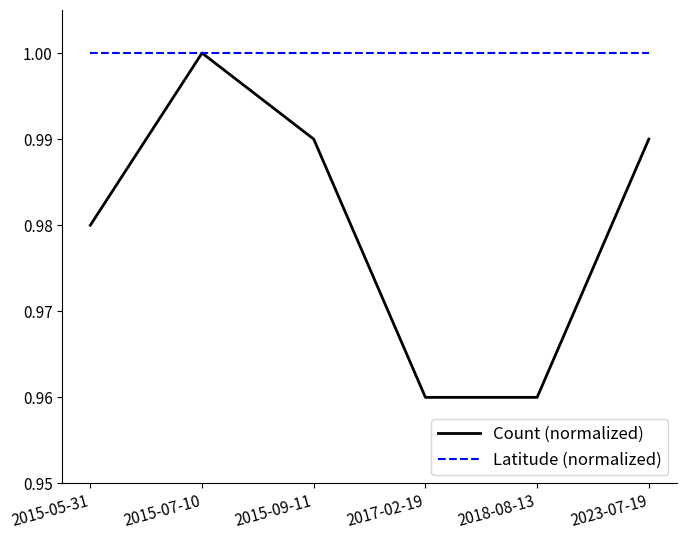

What is the total value across all series at 2015-05-31?

2.0